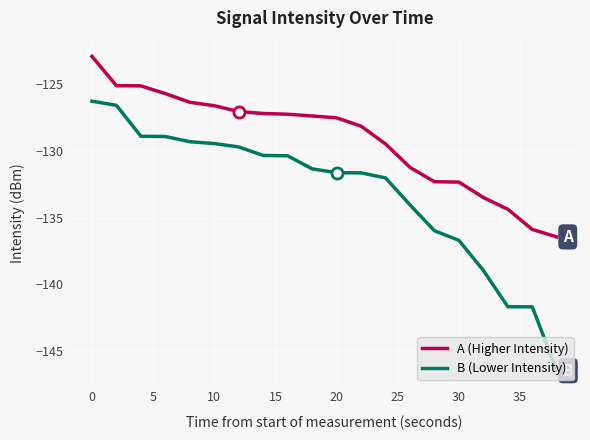

Which series has the largest total across all categories?

A (Higher Intensity)